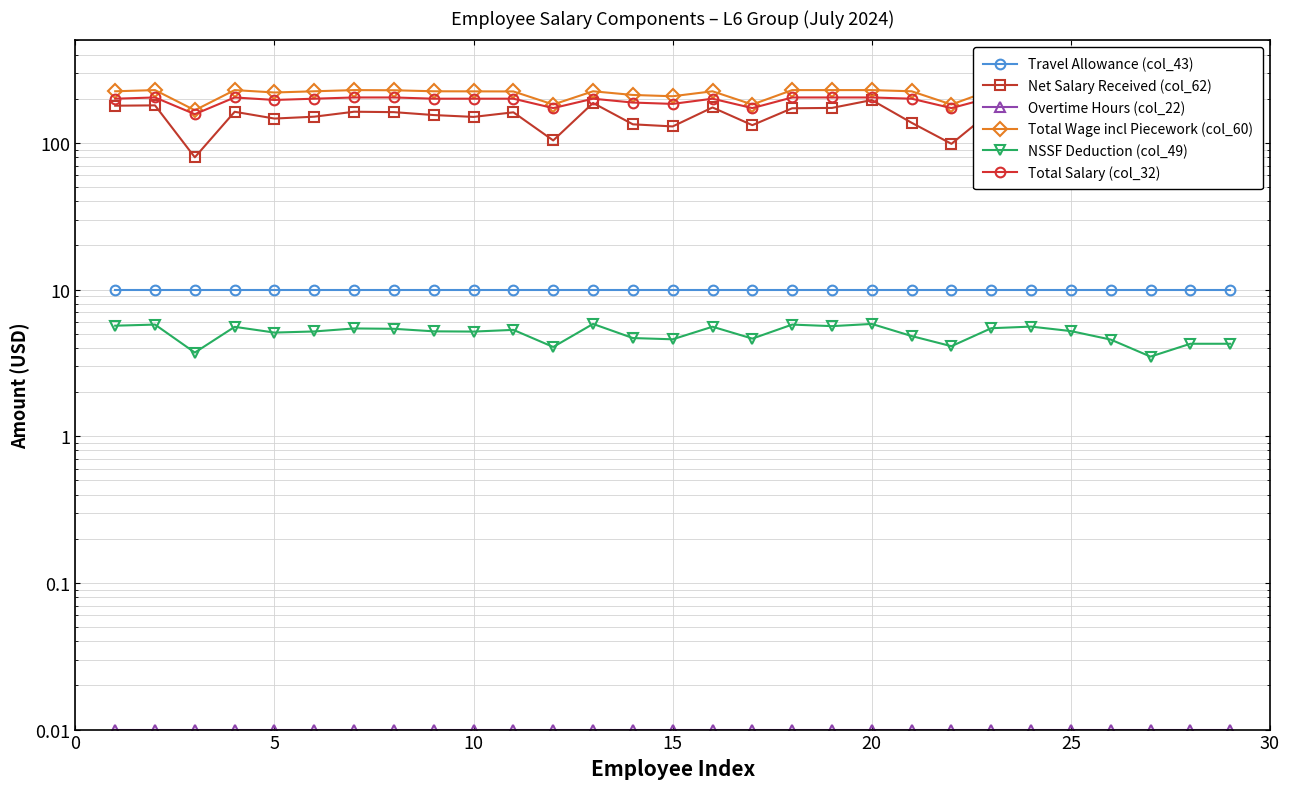

Rank the series by their maximum value, from highest to lowest.

Total Wage incl Piecework (col_60), Total Salary (col_32), Net Salary Received (col_62), Travel Allowance (col_43), NSSF Deduction (col_49), Overtime Hours (col_22)